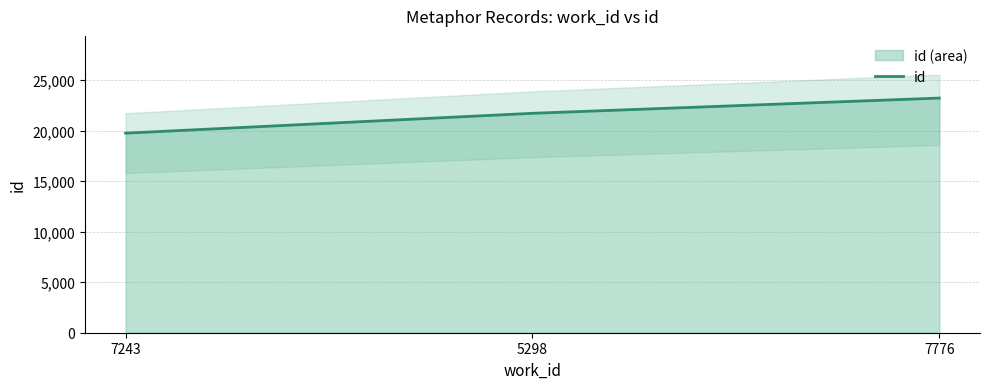

List the labels in order of value, smallest first.

7243, 5298, 7776